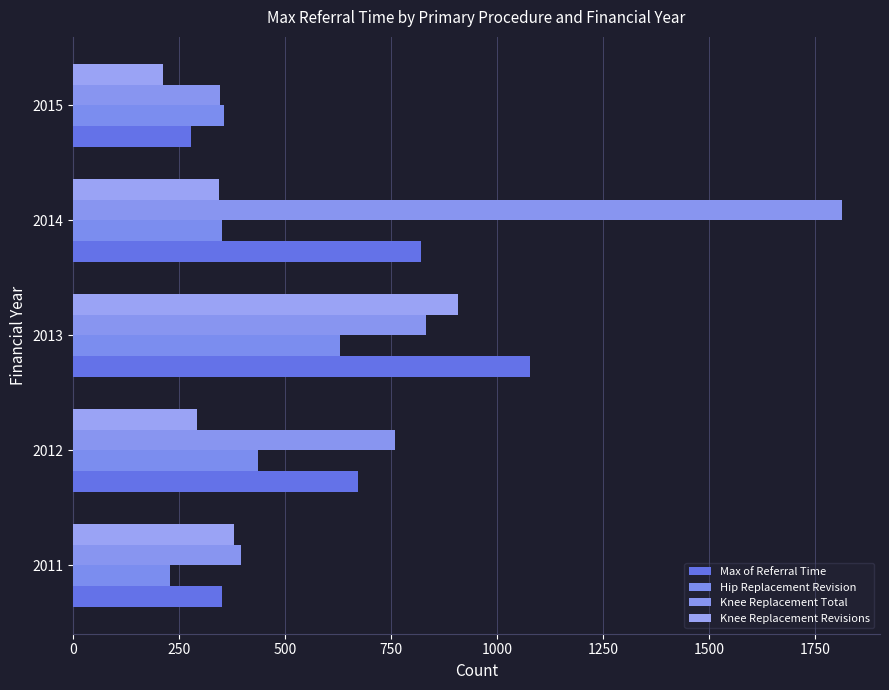

At how many categories does at least one series exceed 787?

2